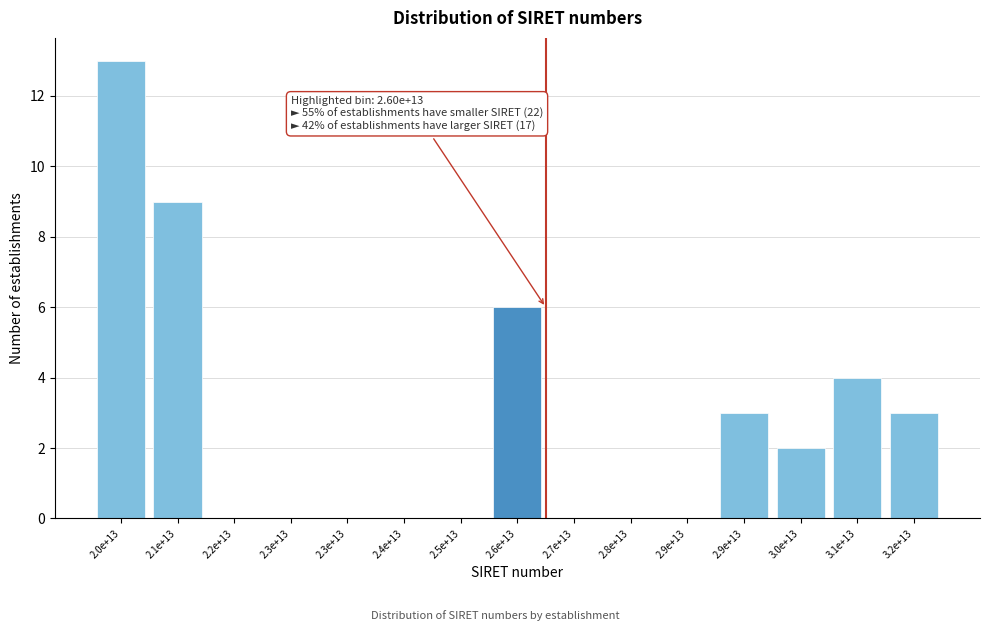

Are the bars horizontal?

No